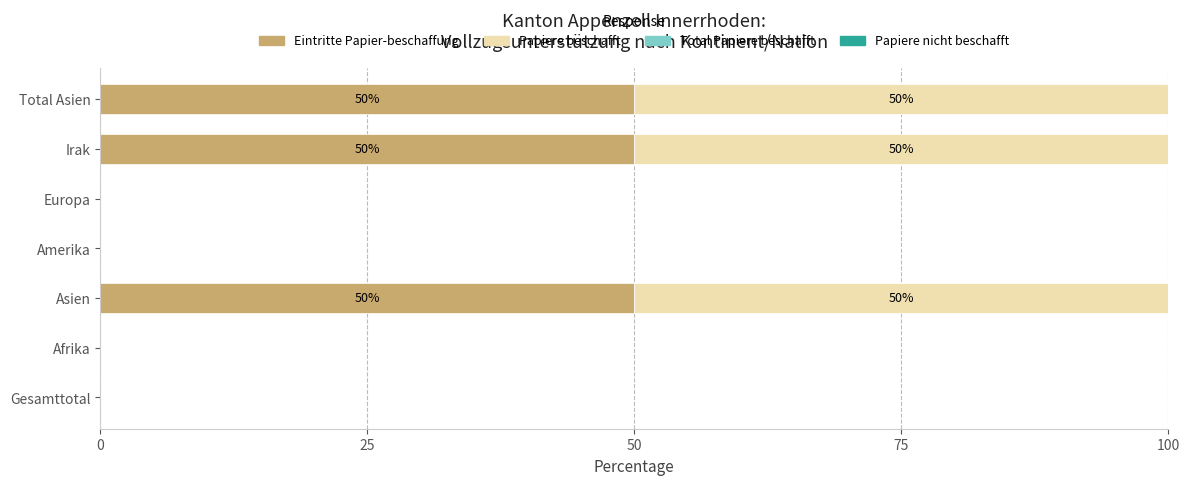

What is the total value across all series at Asien?

100